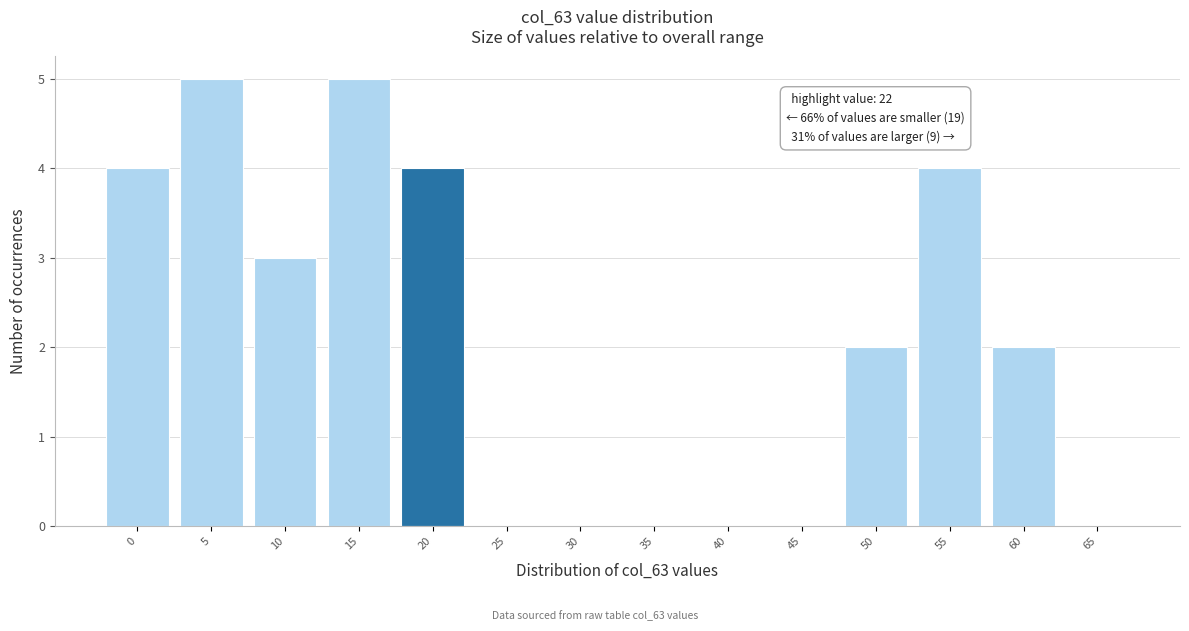

Reading left to right, transcribe all the data shown in this chart.

0=4	5=5	10=3	15=5	20=4	25=0	30=0	35=0	40=0	45=0	50=2	55=4	60=2	65=0